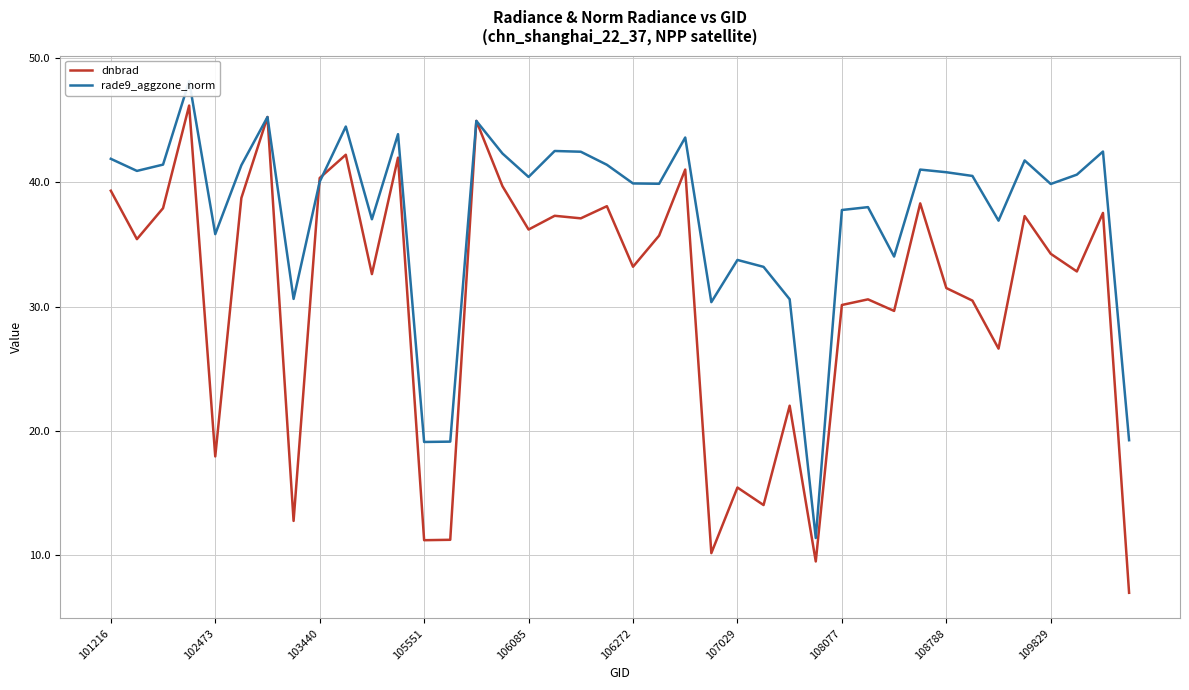

What is the average value of the dnbrad series?

30.9